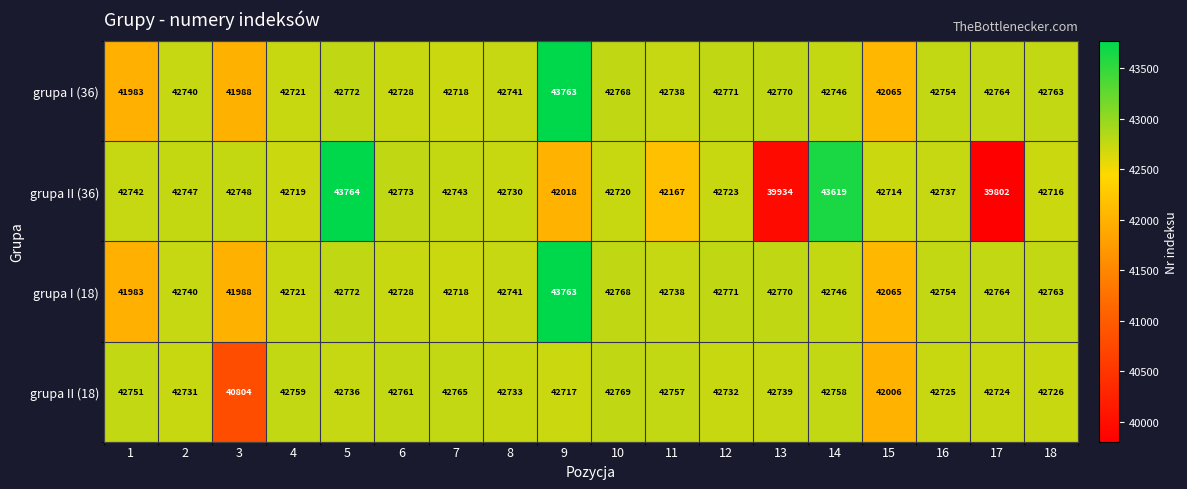

Count the number of categories in the chart.

18